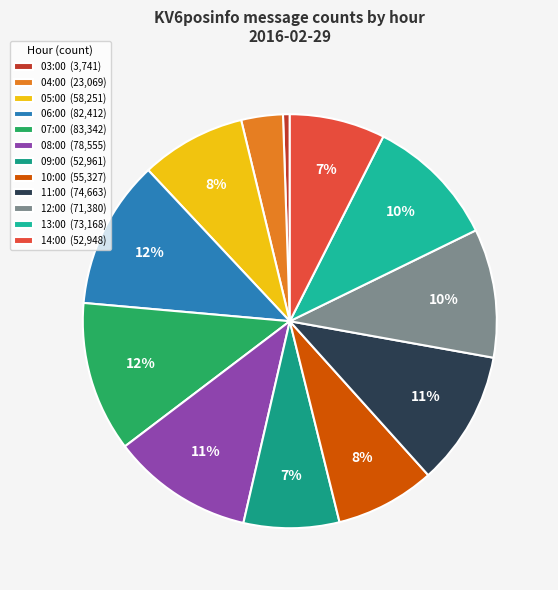

True or false: 04:00 accounts for 3% of the total.

True